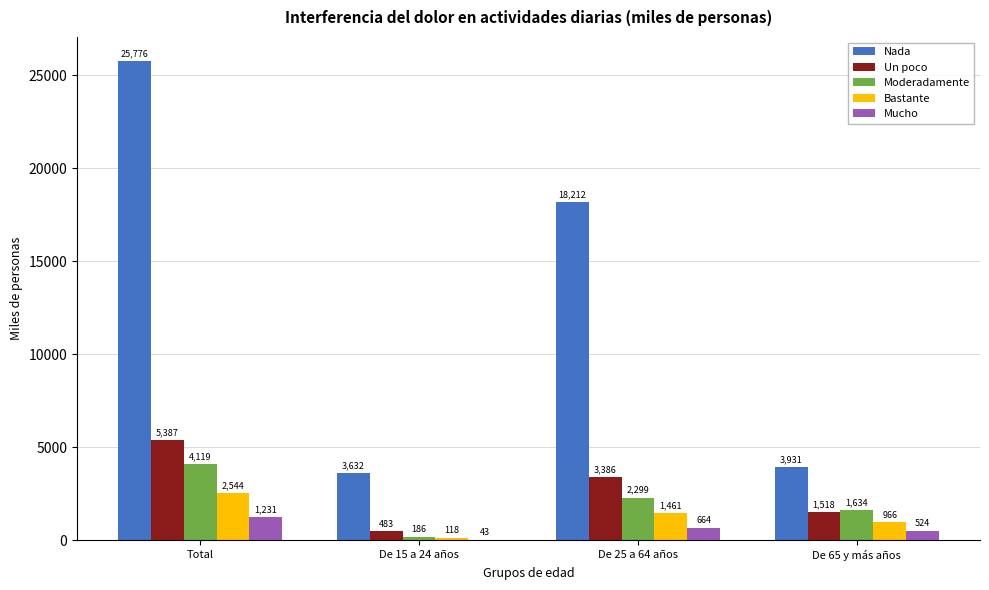

Which category has the highest value in the Un poco series?

Total